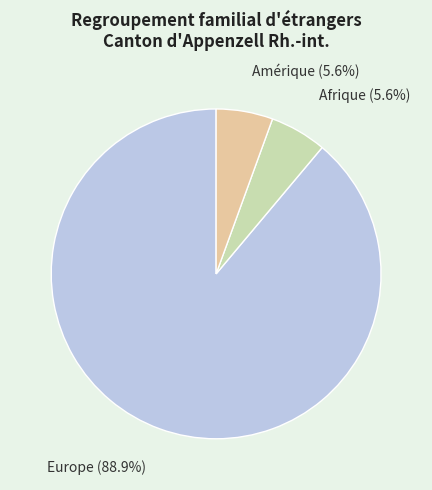

Do Afrique (5.6%) and Amérique (5.6%) together represent more than half of the pie?

No